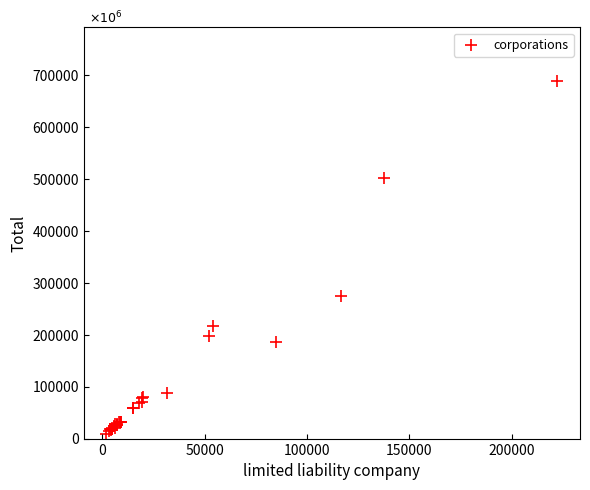

What Y value in the scatter plot is closest to 349303?

274673